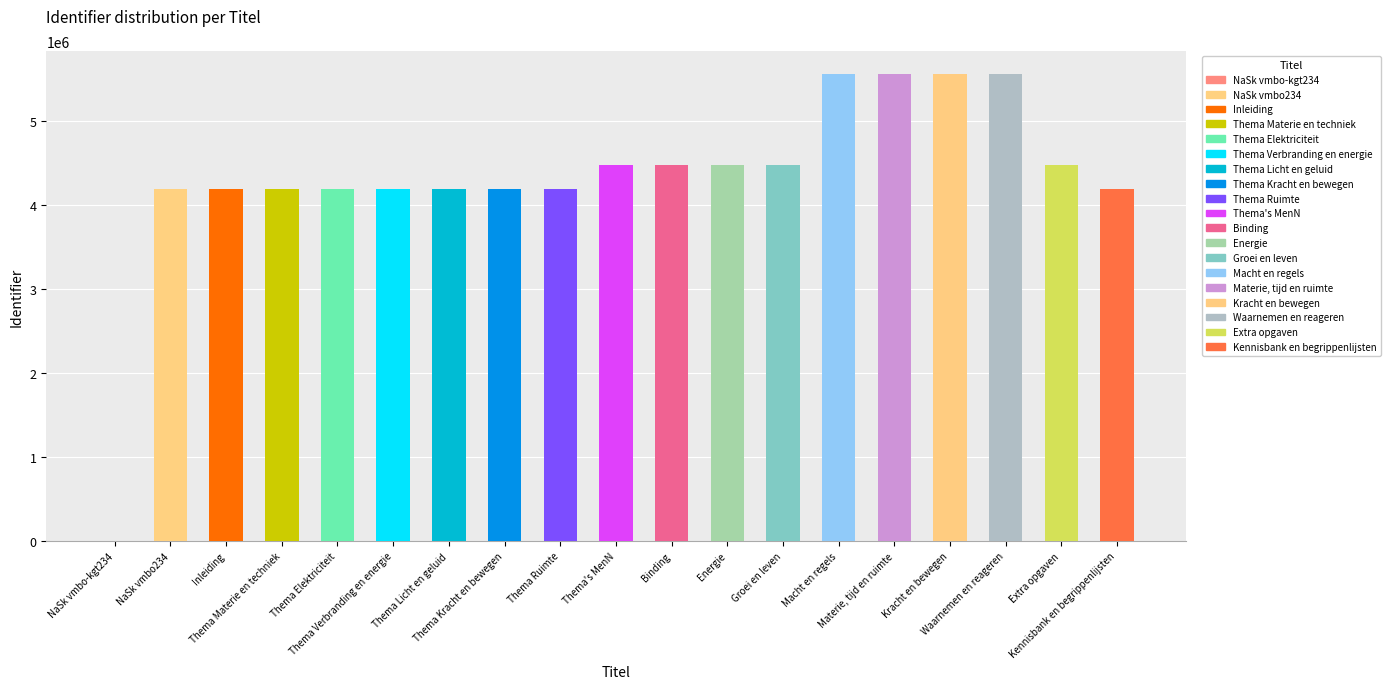

Count the number of values greater than 4185268.

9